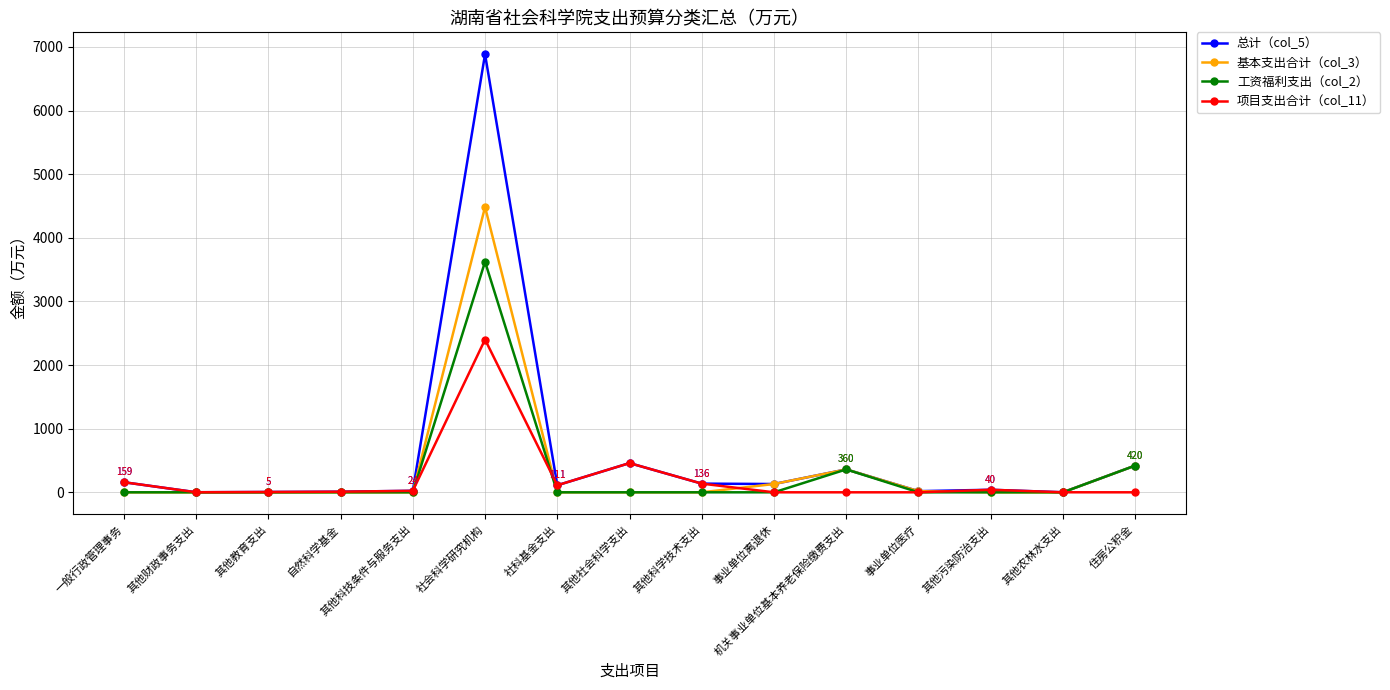

What are all the series names shown in the legend?

总计（col_5）, 基本支出合计（col_3）, 工资福利支出（col_2）, 项目支出合计（col_11）